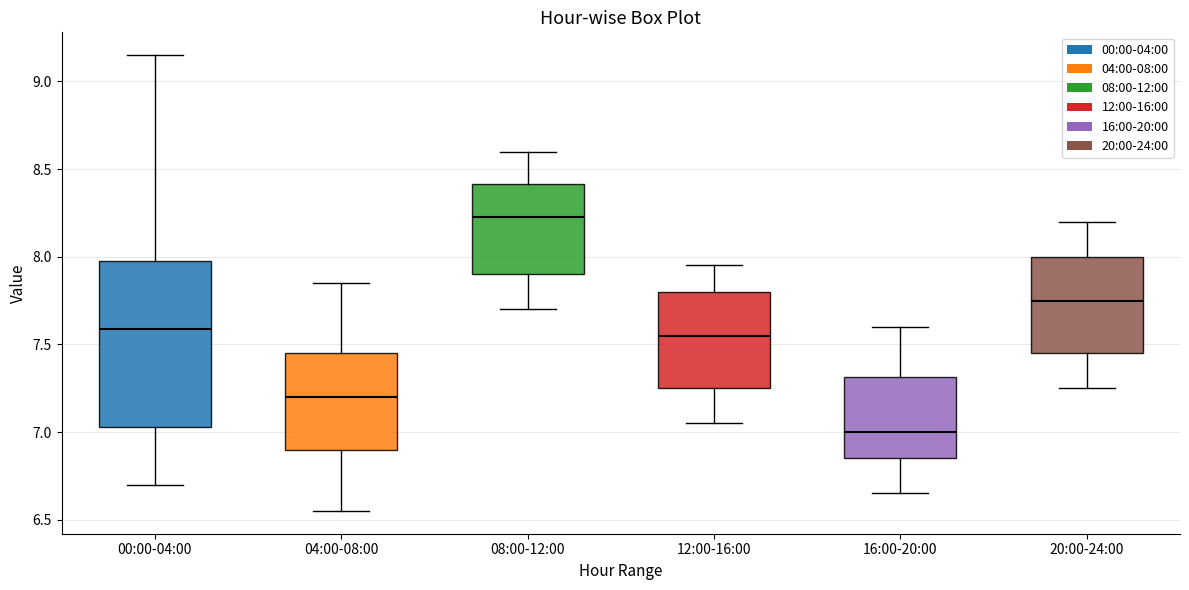

Which box's median line is the lowest?

16:00-20:00